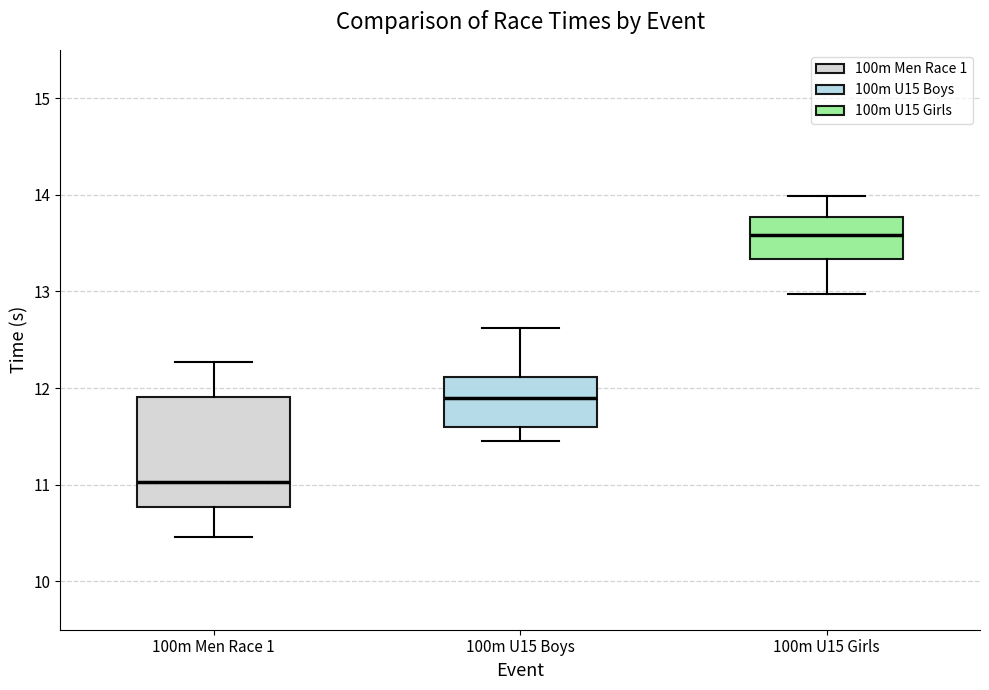

Which box is the tallest, from its lower edge to its upper edge?

100m Men Race 1